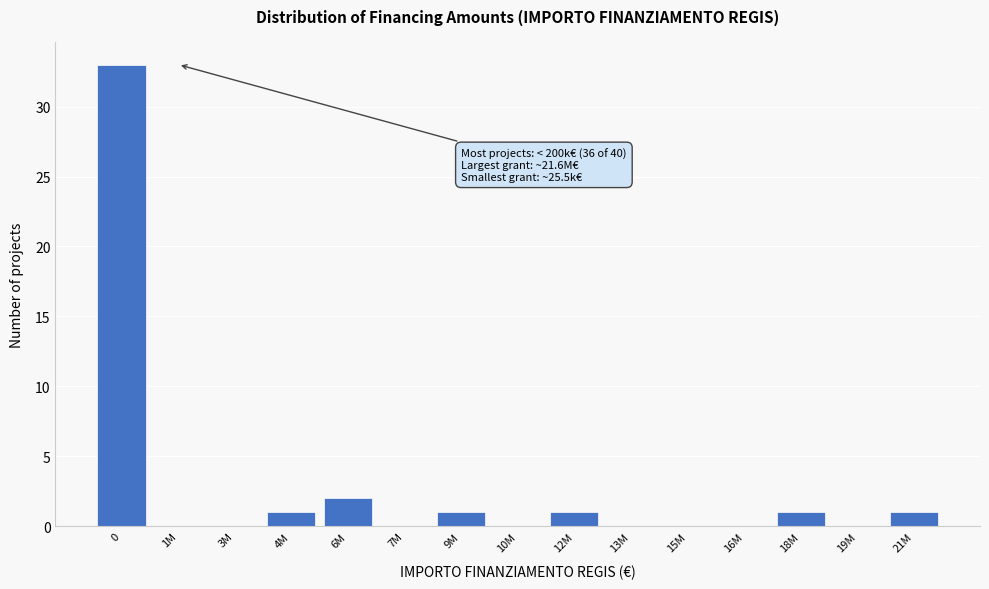

Reading left to right, extract all data points from this chart.

0=33	1M=0	3M=0	4M=1	6M=2	7M=0	9M=1	10M=0	12M=1	13M=0	15M=0	16M=0	18M=1	19M=0	21M=1